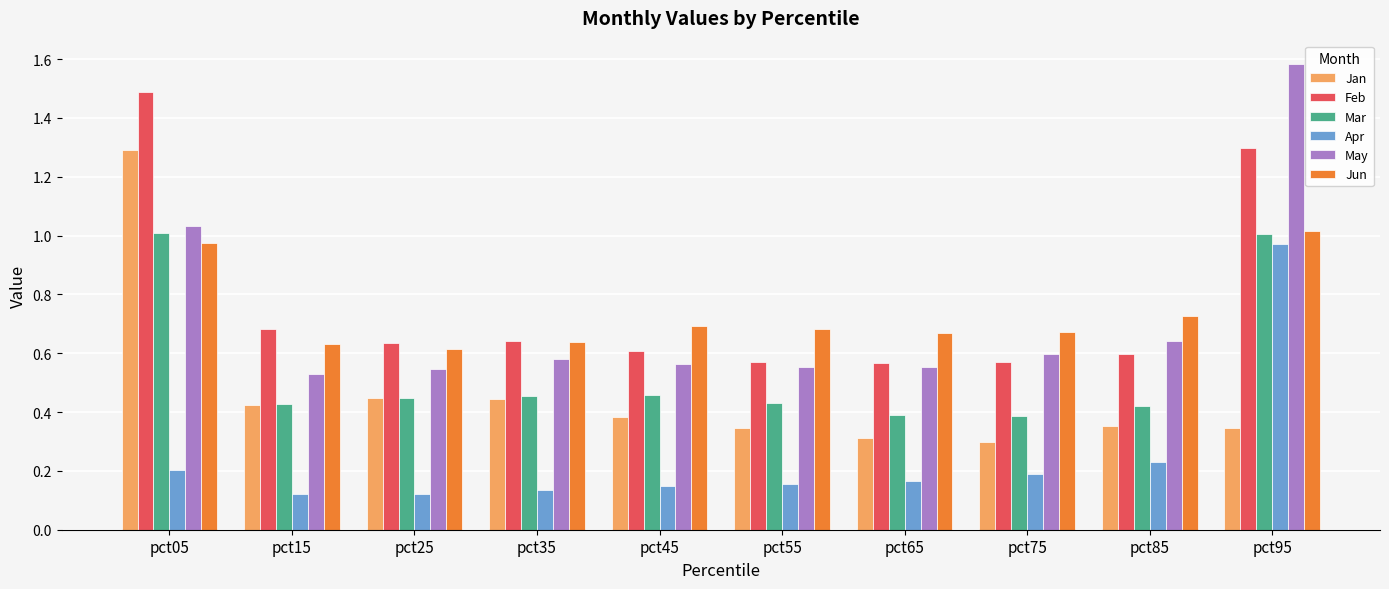

What is the difference between the maximum and minimum values in the Apr series?

0.8